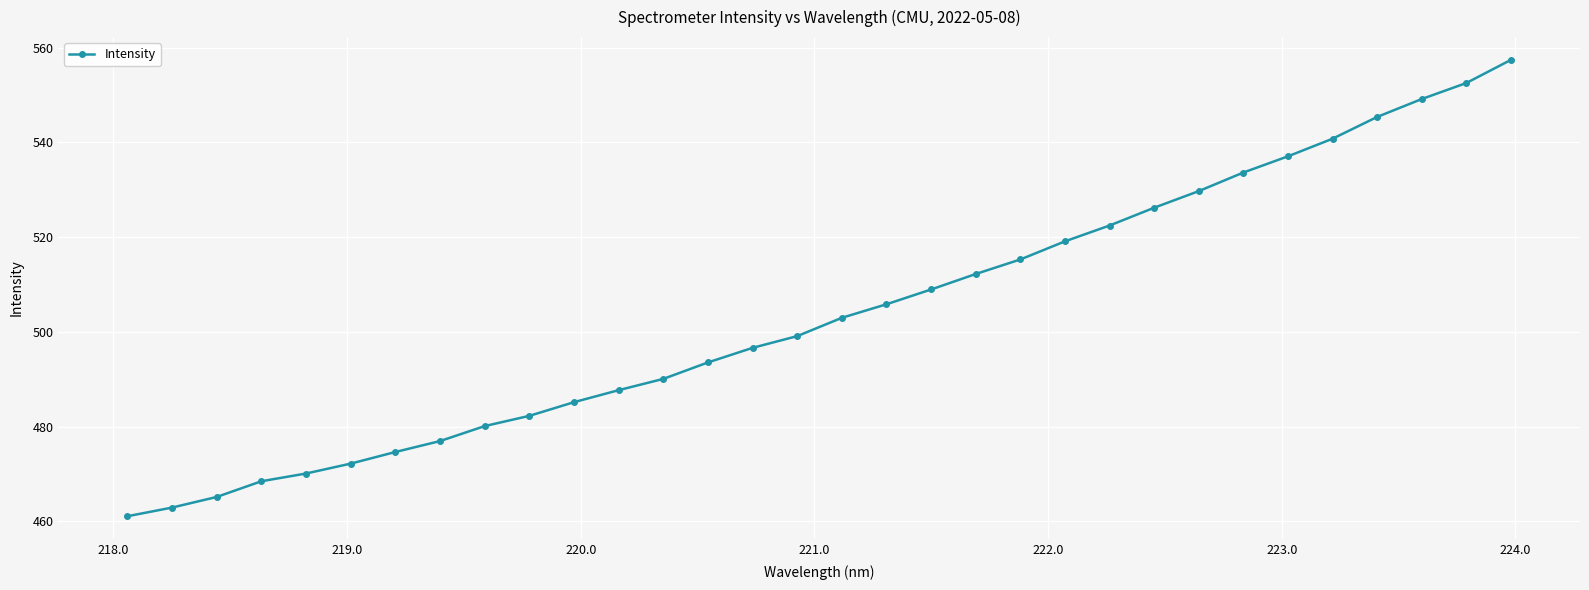

True or false: the data has more than 1 interior local peaks.

False